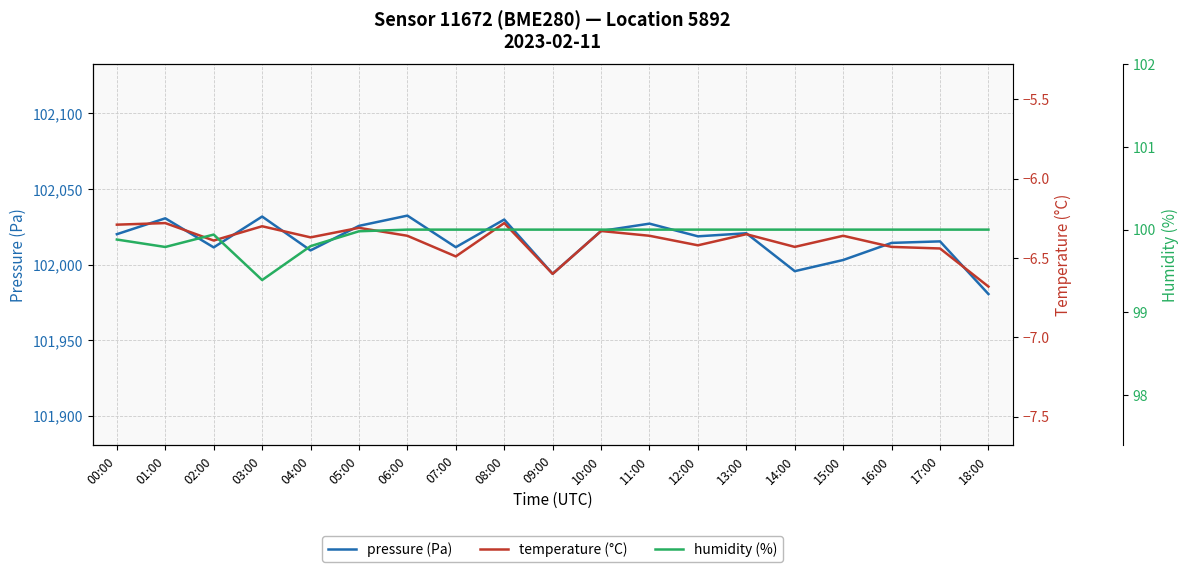

Reading right to left, list all the values displayed in this chart.

pressure (Pa): 18:00=101980.7	17:00=102015.5	16:00=102014.5	15:00=102003.2	14:00=101995.8	13:00=102020.8	12:00=102018.8	11:00=102027.2	10:00=102022.3	09:00=101994.1	08:00=102029.9	07:00=102011.6	06:00=102032.5	05:00=102025.7	04:00=102009.5	03:00=102031.9	02:00=102011.5	01:00=102030.7	00:00=102020.2
temperature (°C): 18:00=-6.7	17:00=-6.4	16:00=-6.4	15:00=-6.4	14:00=-6.4	13:00=-6.3	12:00=-6.4	11:00=-6.4	10:00=-6.3	09:00=-6.6	08:00=-6.3	07:00=-6.5	06:00=-6.4	05:00=-6.3	04:00=-6.4	03:00=-6.3	02:00=-6.4	01:00=-6.3	00:00=-6.3
humidity (%): 18:00=100.0	17:00=100.0	16:00=100.0	15:00=100.0	14:00=100.0	13:00=100.0	12:00=100.0	11:00=100.0	10:00=100.0	09:00=100.0	08:00=100.0	07:00=100.0	06:00=100.0	05:00=100.0	04:00=99.8	03:00=99.4	02:00=99.9	01:00=99.8	00:00=99.9